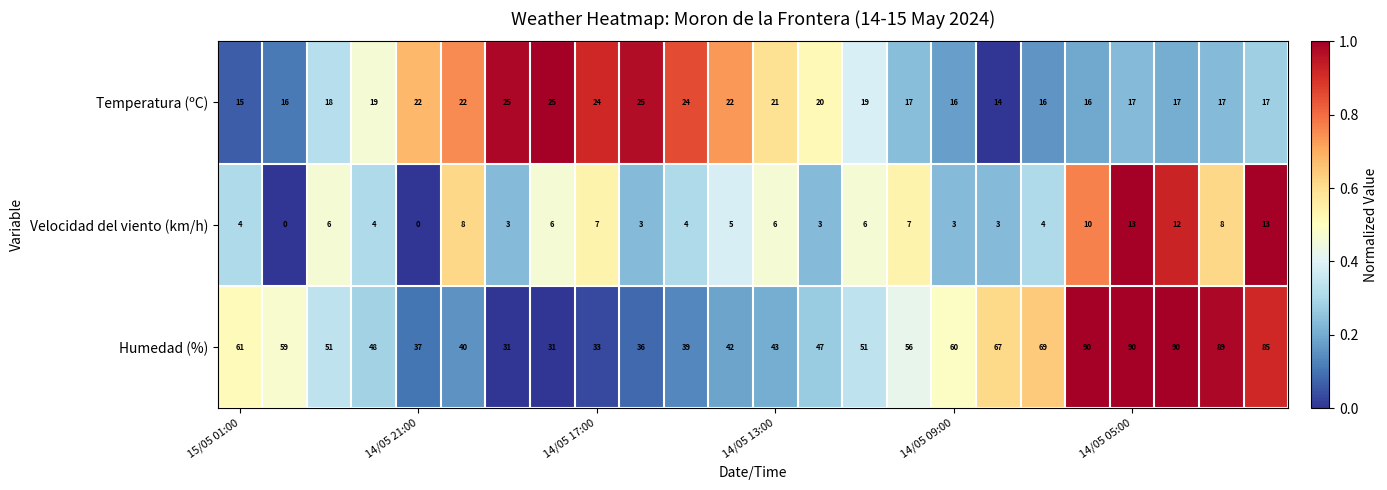

Which series has the largest range (max minus min)?

Humedad (%)